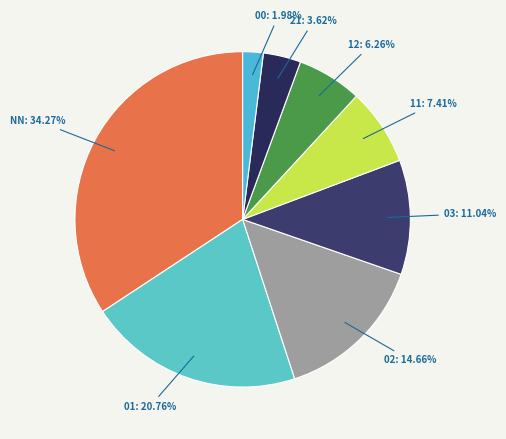

True or false: 11 accounts for 7% of the total.

True